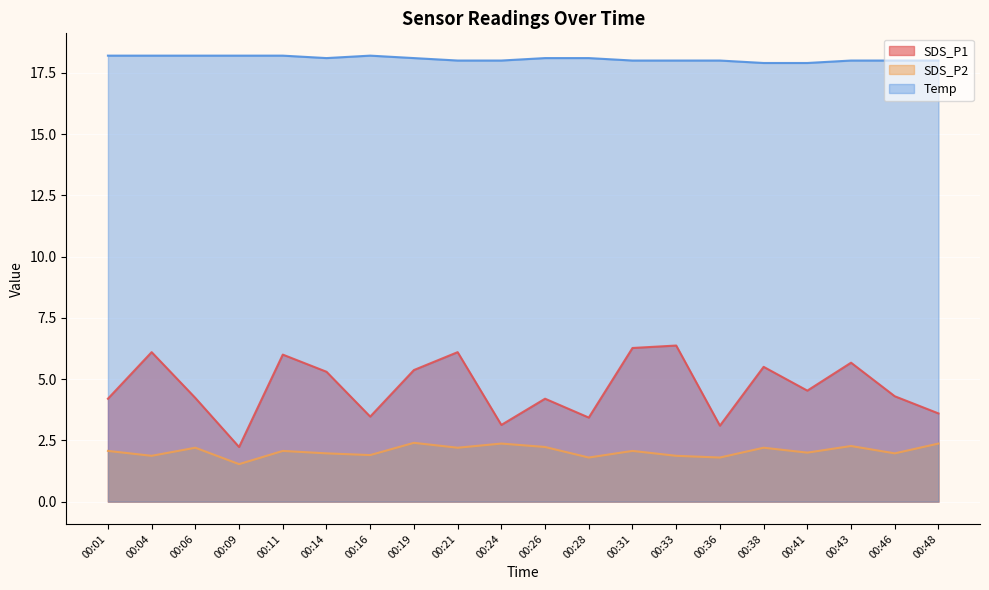

At 00:16, list the series in order from smallest to largest.

SDS_P2, SDS_P1, Temp